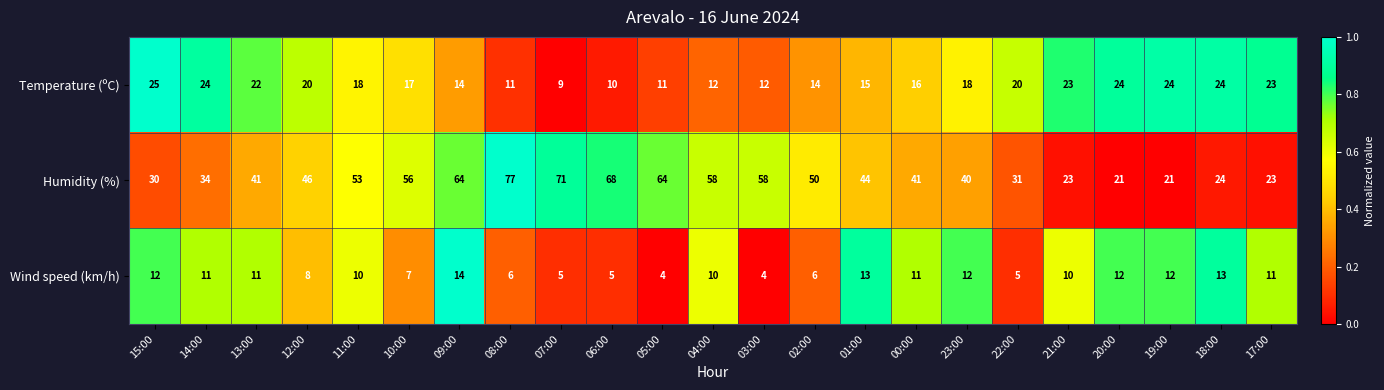

How many series are shown in this chart?

3